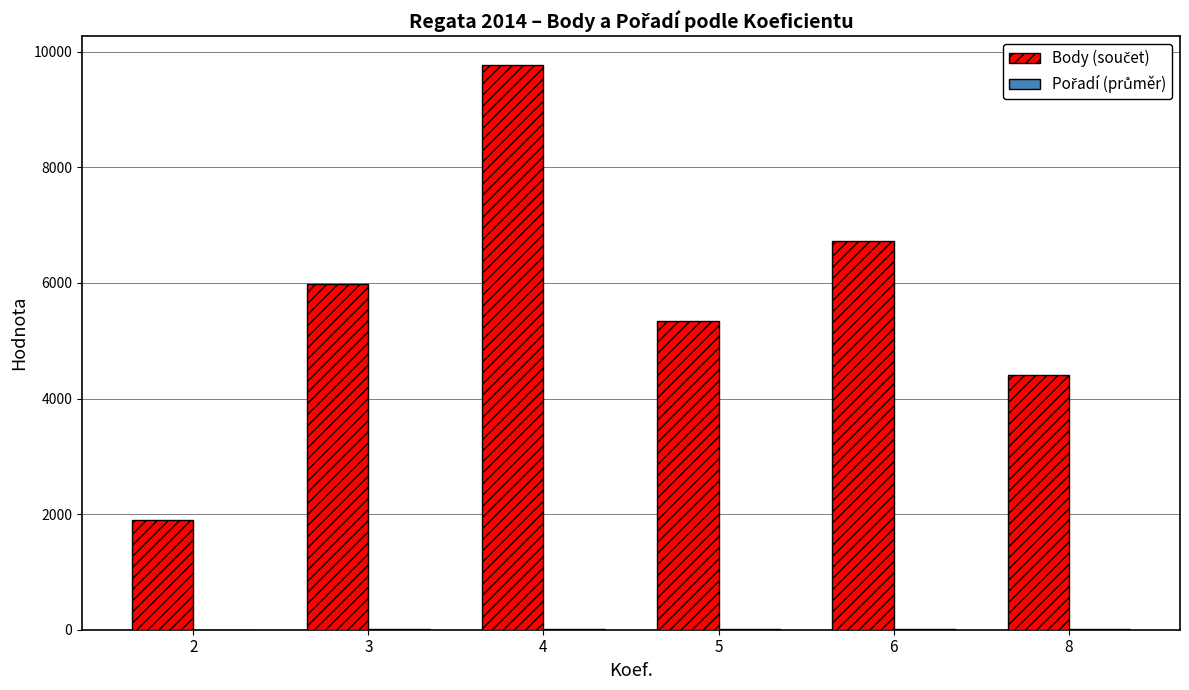

At which category is the sum across all series the highest?

4